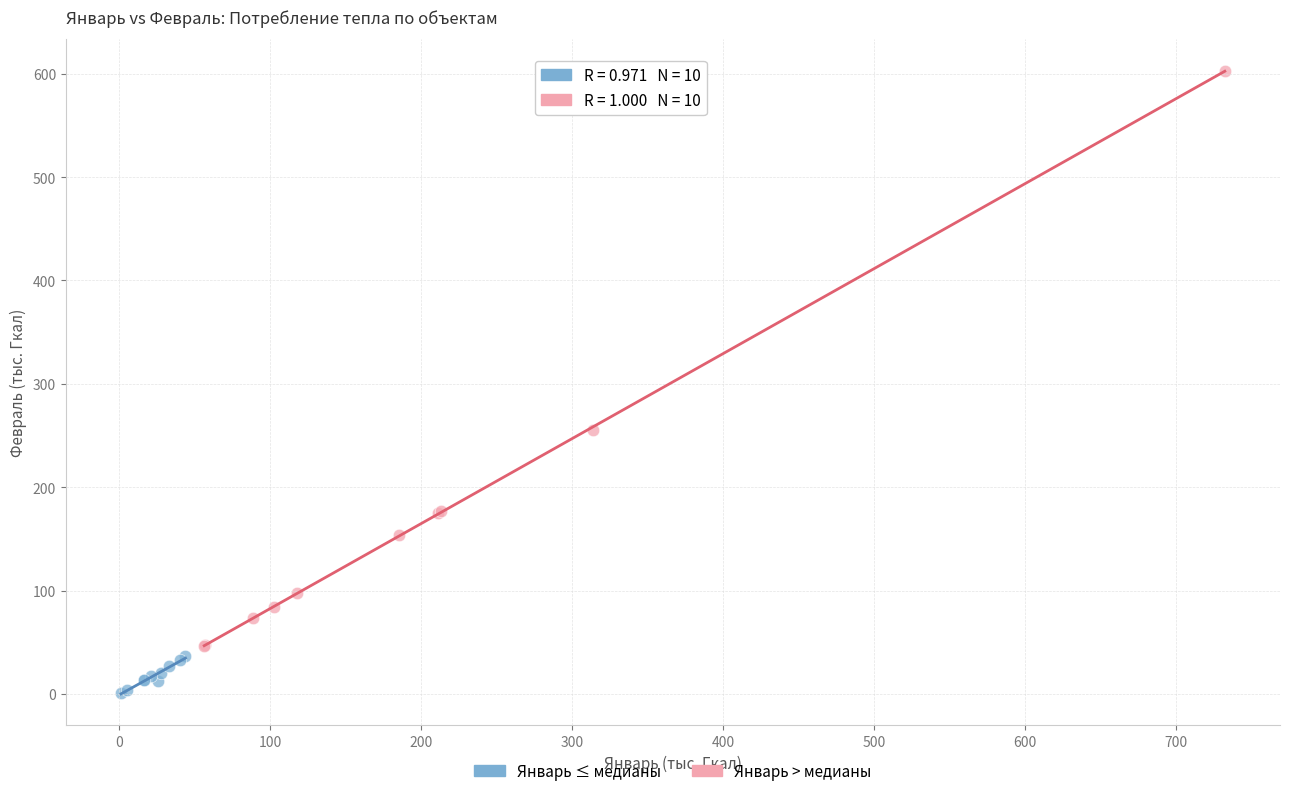

Which series reaches the maximum Y coordinate?

Январь > медианы